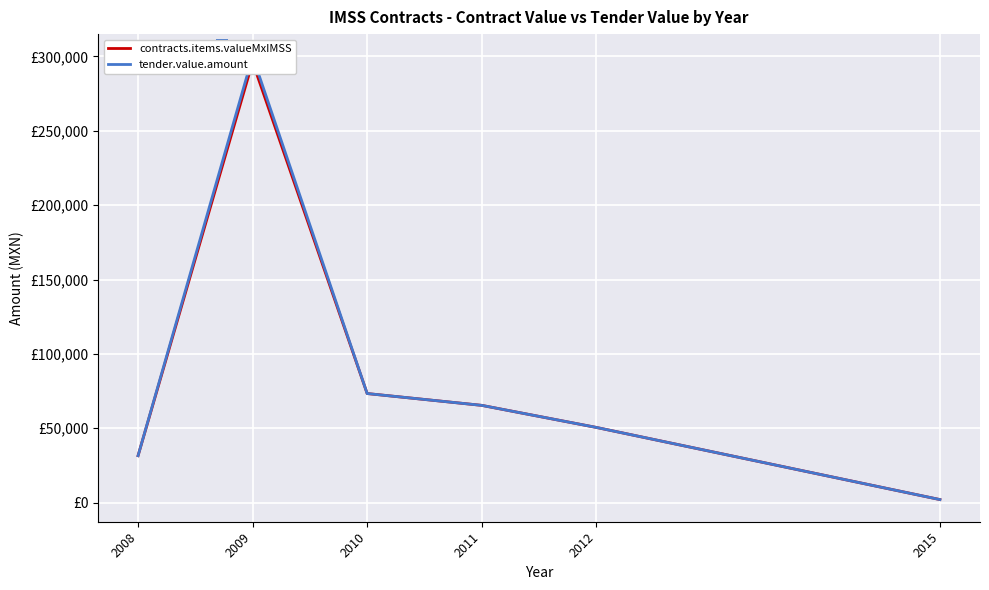

List the labels in order of contracts.items.valueMxIMSS value, largest first.

2009, 2010, 2011, 2012, 2008, 2015